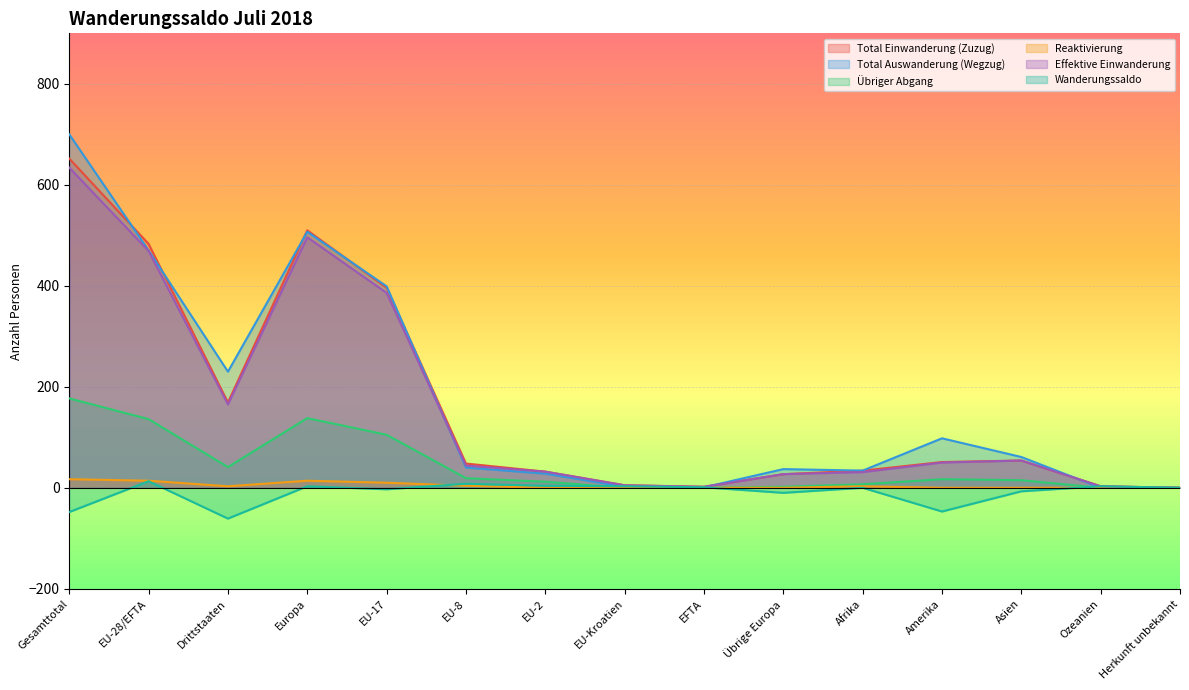

How many lines are shown in the chart?

6